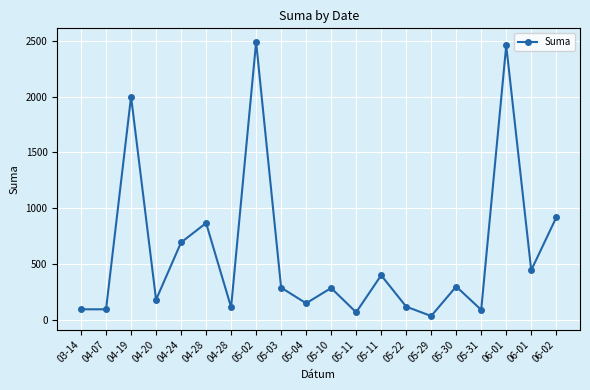

How many series are shown in this chart?

1